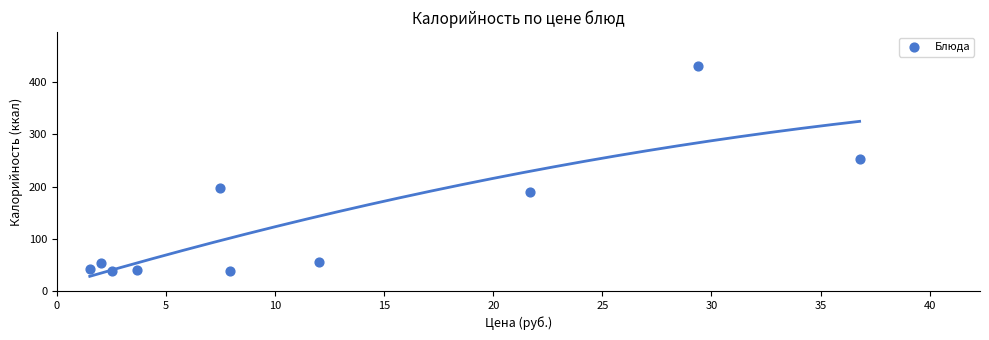

What Y value in the scatter plot is closest to 234?

253.1